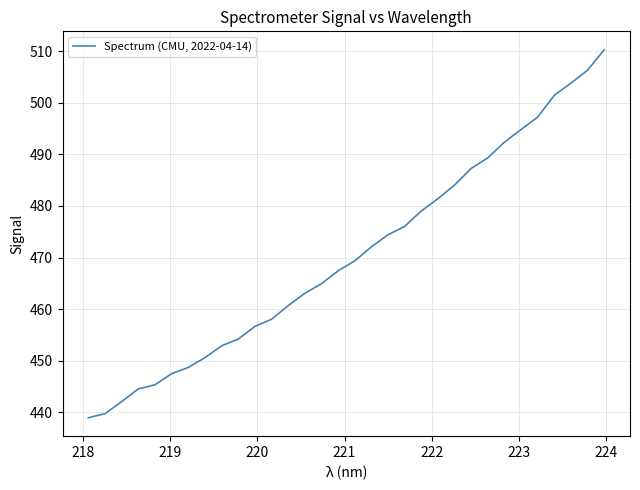

What is the smallest value displayed?

438.9